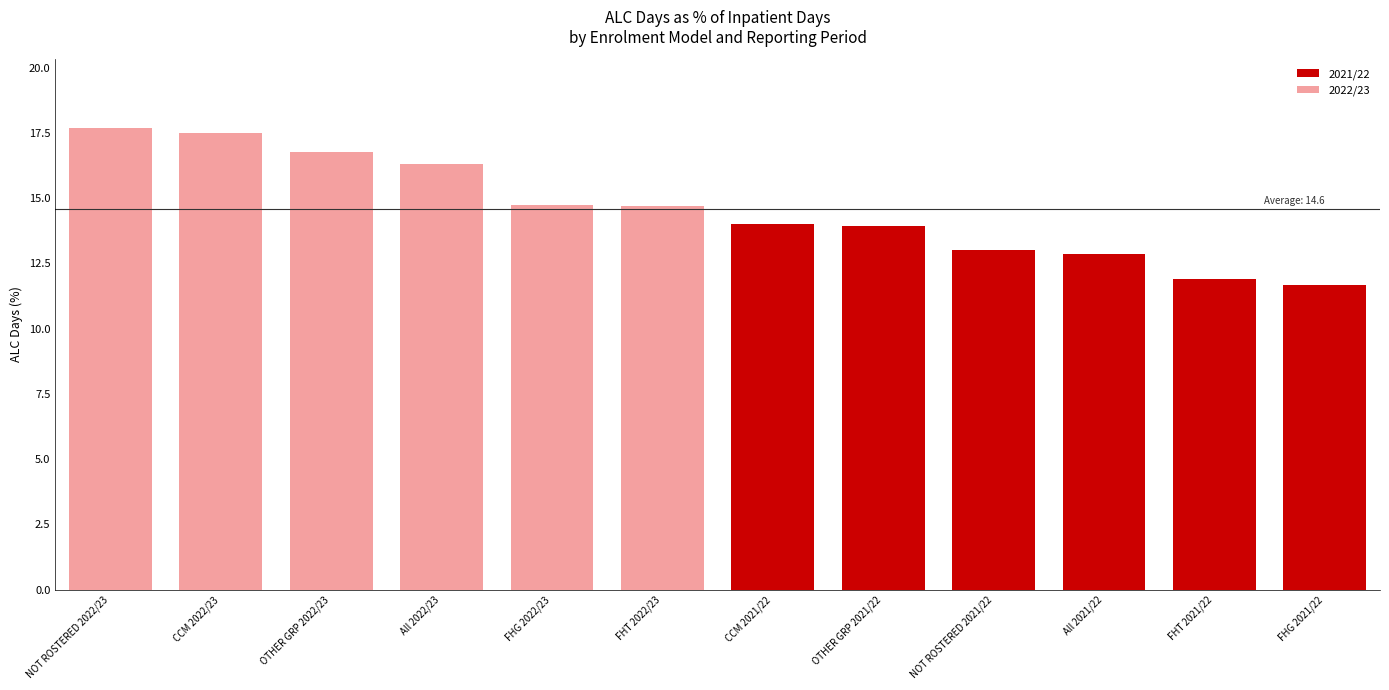

What is the change in value from FHG 2022/23 to CCM 2021/22?

-0.7